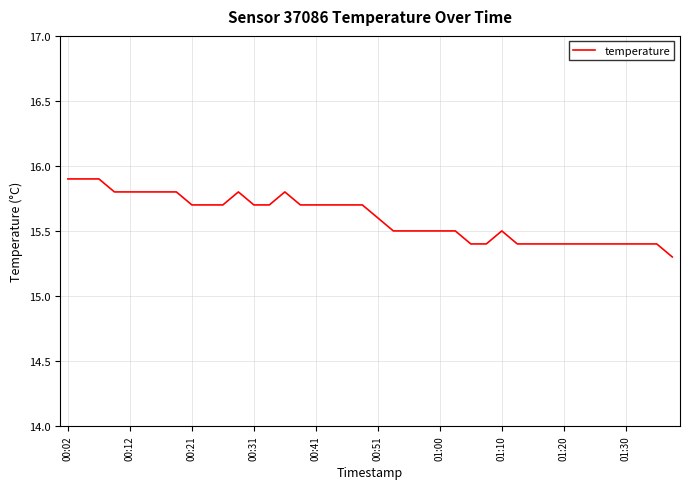

What is the minimum value shown in the chart?

15.3